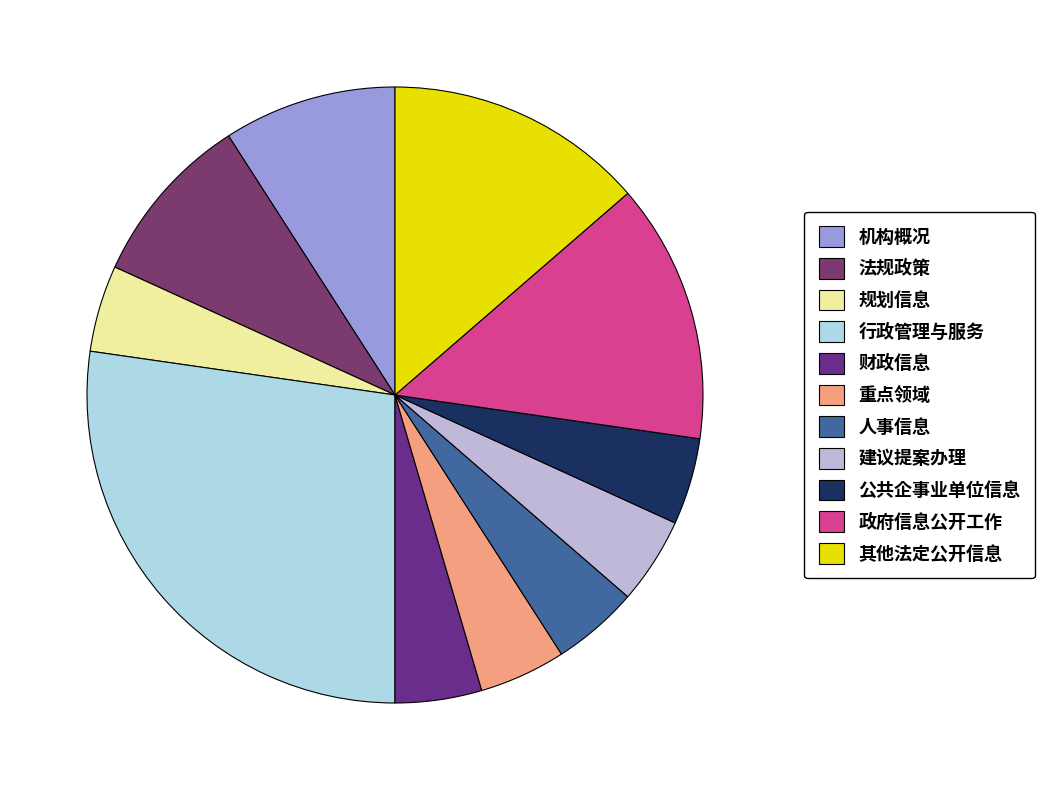

To the nearest percent, what is the difference between the 行政管理与服务 and 法规政策 slice percentages?

18%